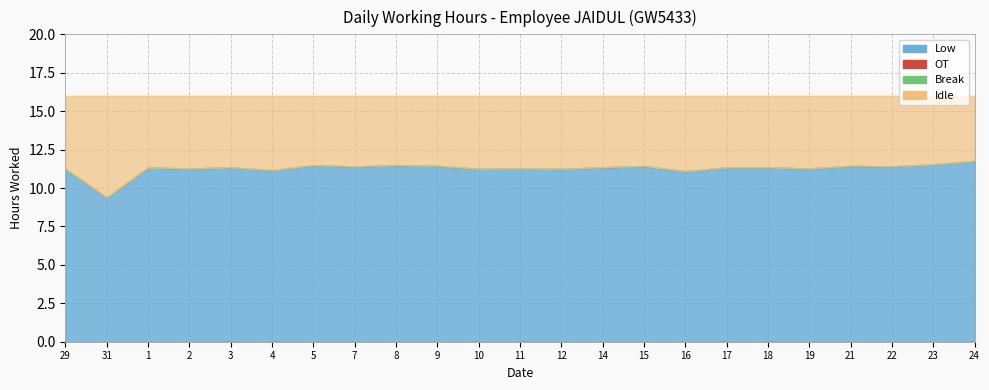

What is the difference between the highest and lowest values at 21?

11.4